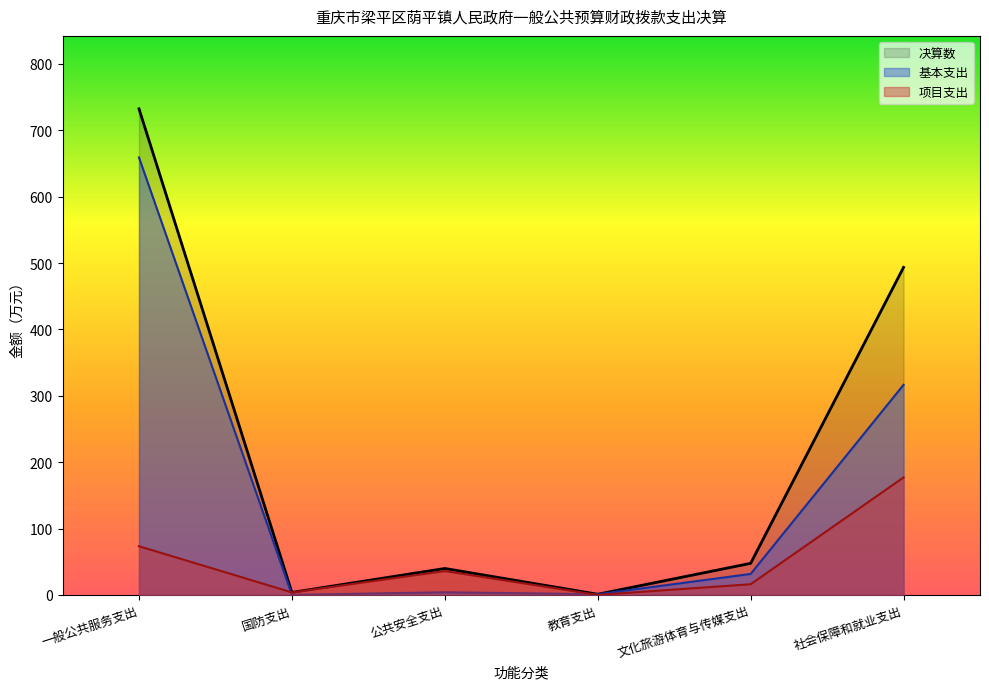

Where is the first local minimum for 基本支出?

国防支出